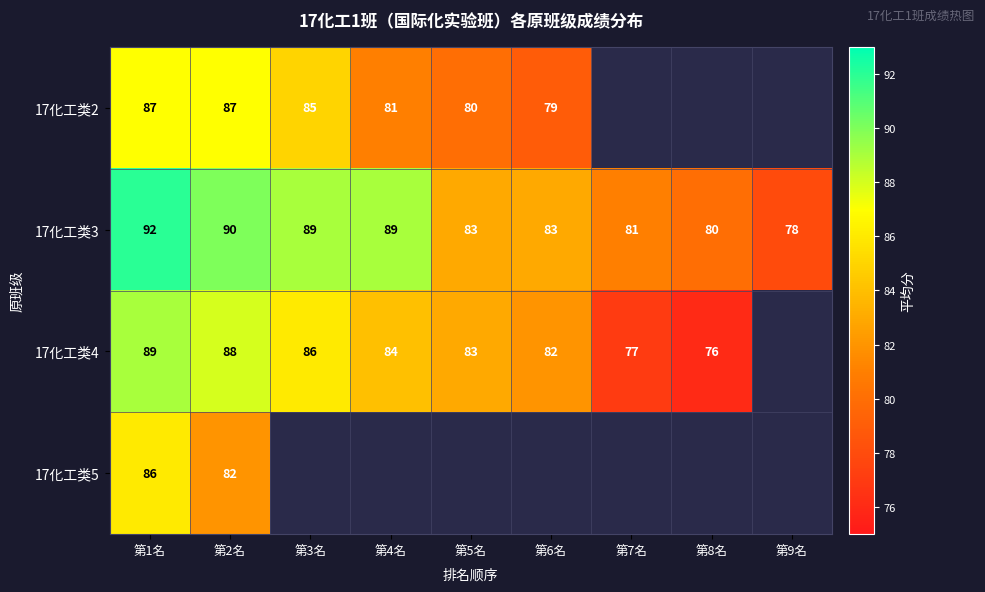

The value of 17化工类2 at 第5名 is 80. True or false?

True